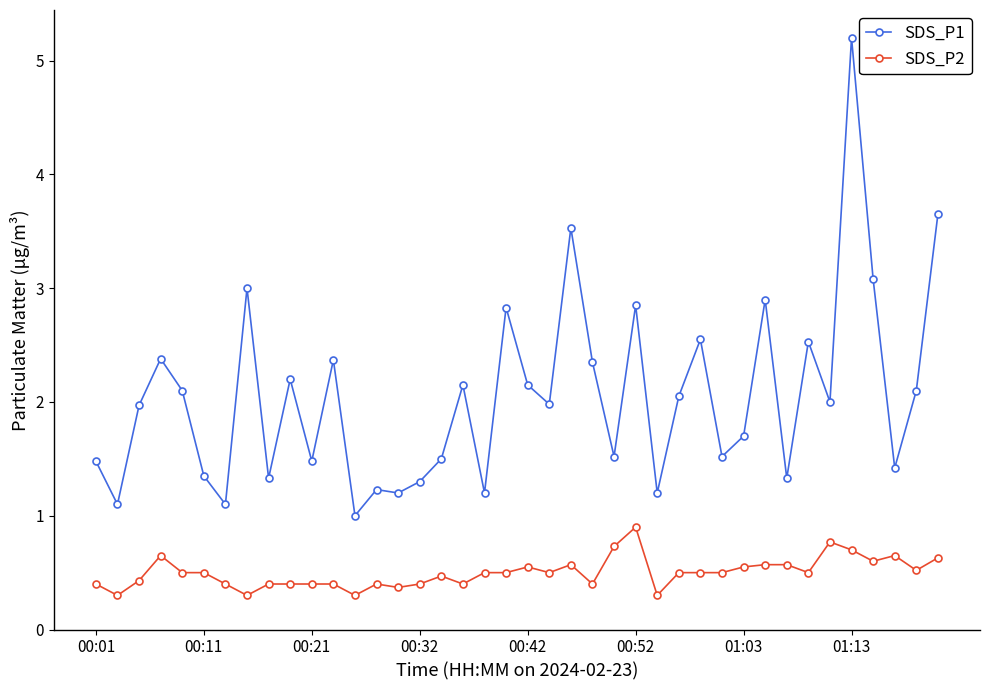

Which series has the largest total across all categories?

SDS_P1